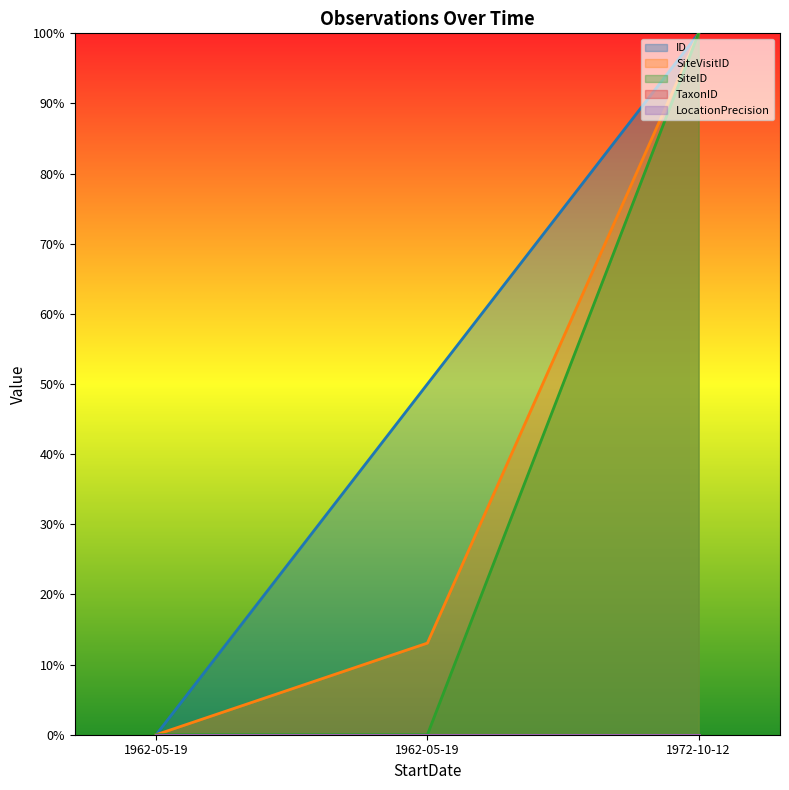

True or false: SiteID has a value of -0.6 at 1962-05-19.

False